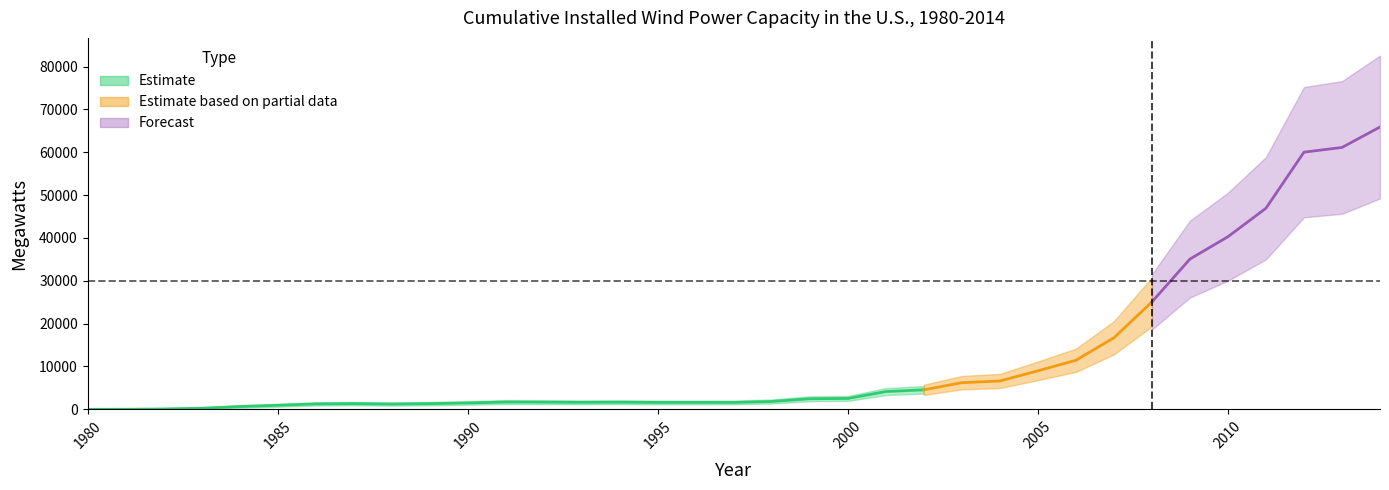

Reading left to right, what are all the values shown in this chart?

1980=8.0	1981=18.0	1982=84.0	1983=254.0	1984=653.0	1985=945.0	1986=1265.0	1987=1333.0	1988=1231.0	1989=1332.0	1990=1484.0	1991=1709.0	1992=1680.0	1993=1635.0	1994=1663.0	1995=1612.0	1996=1614.0	1997=1611.0	1998=1837.0	1999=2472.5	2000=2539.3	2001=4147.0	2002=4557.0	2003=6222.0	2004=6619.0	2005=8993.0	2006=11450.0	2007=16702.0	2008=25065.0	2009=35068.0	2010=40283.0	2011=46930.0	2012=60012.0	2013=61110.0	2014=65879.0